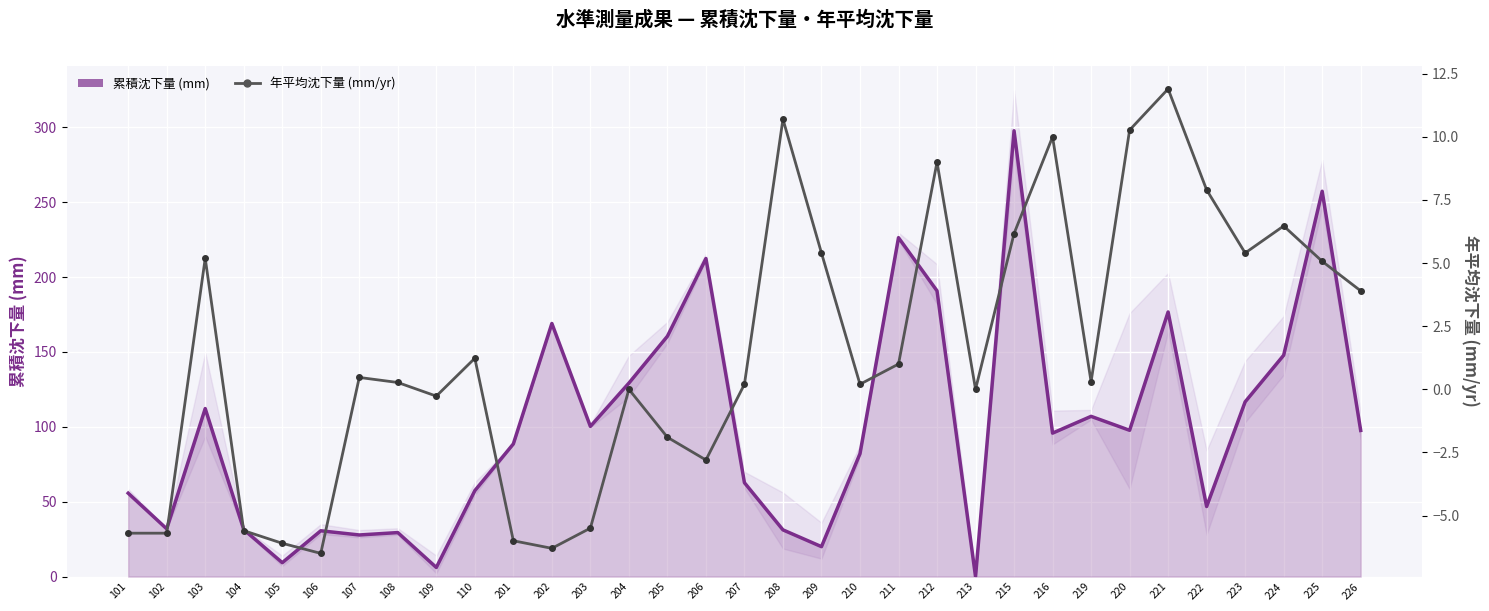

True or false: 累積沈下量 (mm) and 年平均沈下量 (mm/yr) cross at least once.

False